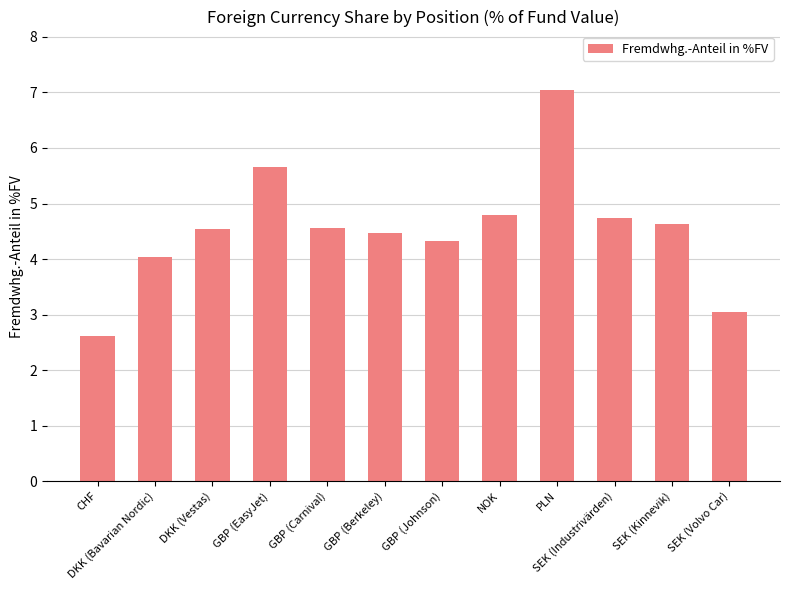

Which category has the lowest value across all series?

CHF